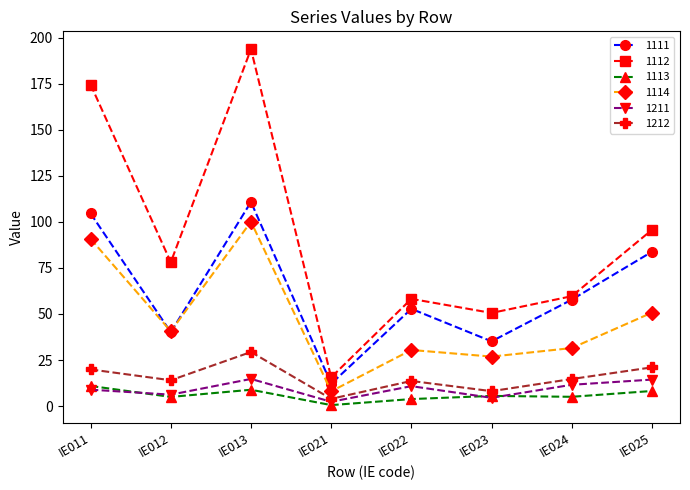

Which series has the widest spread of values?

1112